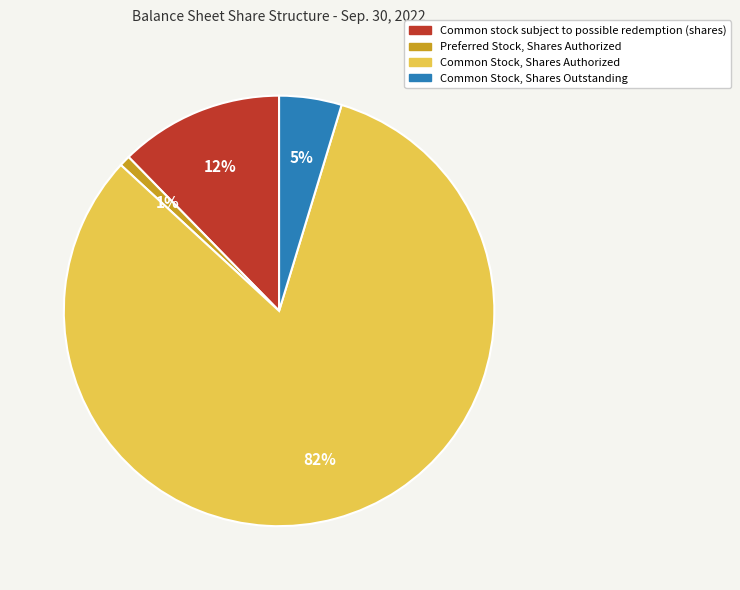

Rank the categories by value from lowest to highest.

Preferred Stock, Shares Authorized, Common Stock, Shares Outstanding, Common stock subject to possible redemption (shares), Common Stock, Shares Authorized